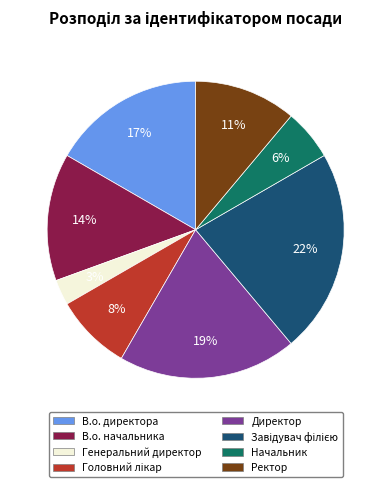

What percentage is the Начальник slice, to the nearest percent?

6%